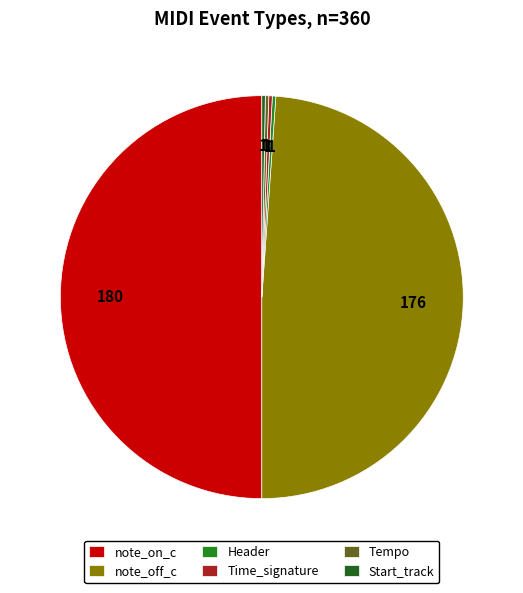

How many segments does this pie chart have?

6